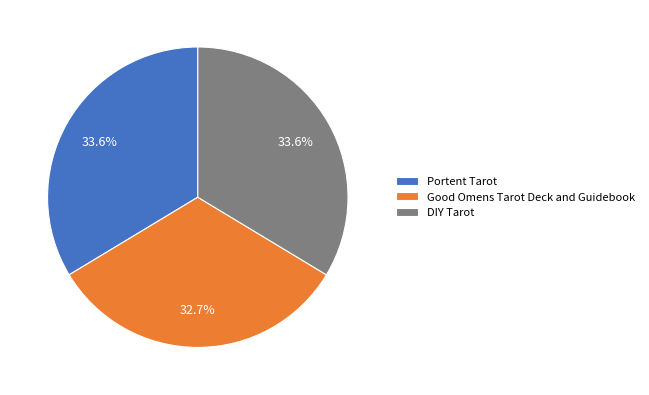

To the nearest percent, what percentage of the pie is Good Omens Tarot Deck and Guidebook?

33%